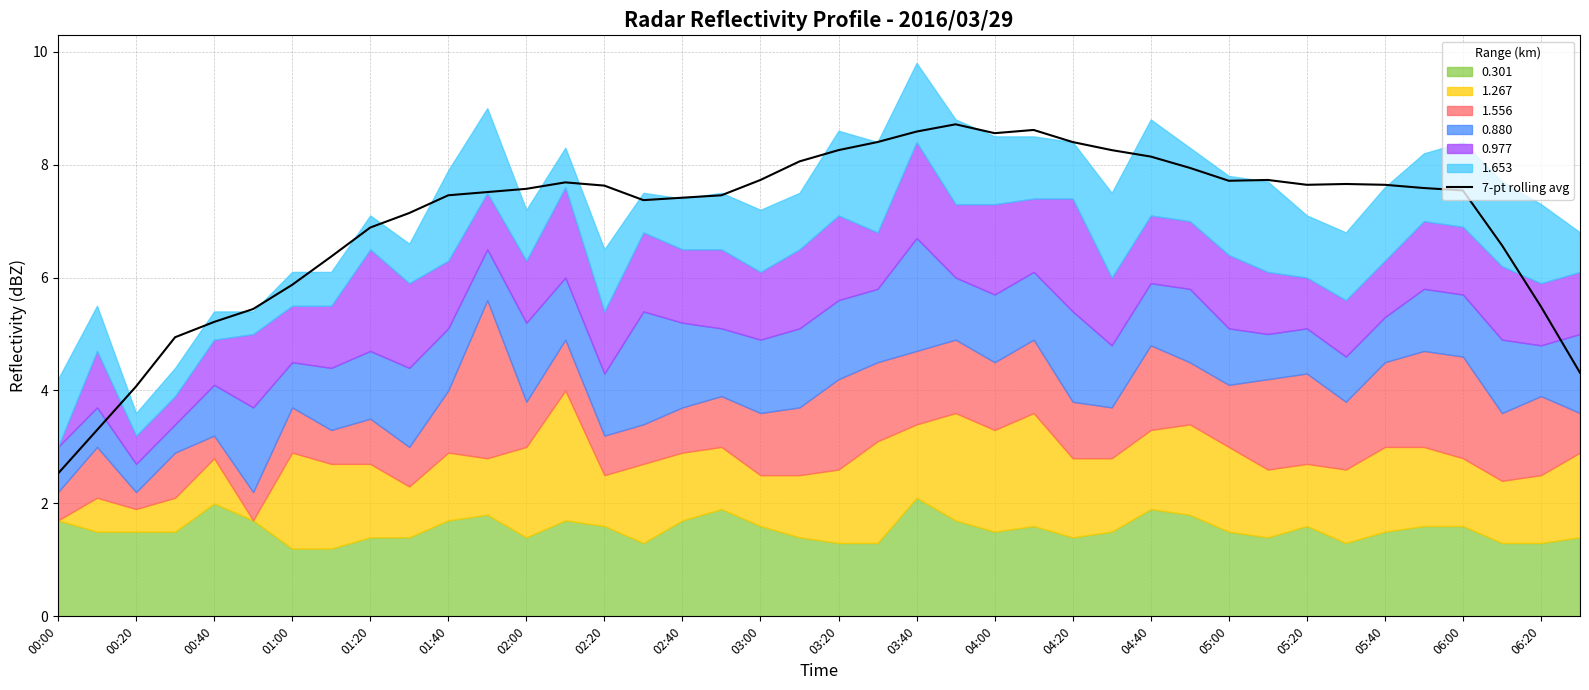

How many lines are shown in the chart?

1